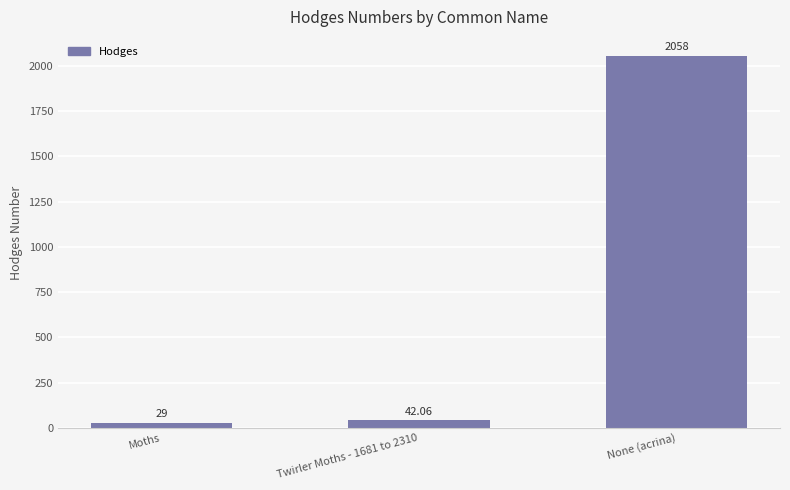

Rank the categories by value from highest to lowest.

None (acrina), Twirler Moths - 1681 to 2310, Moths